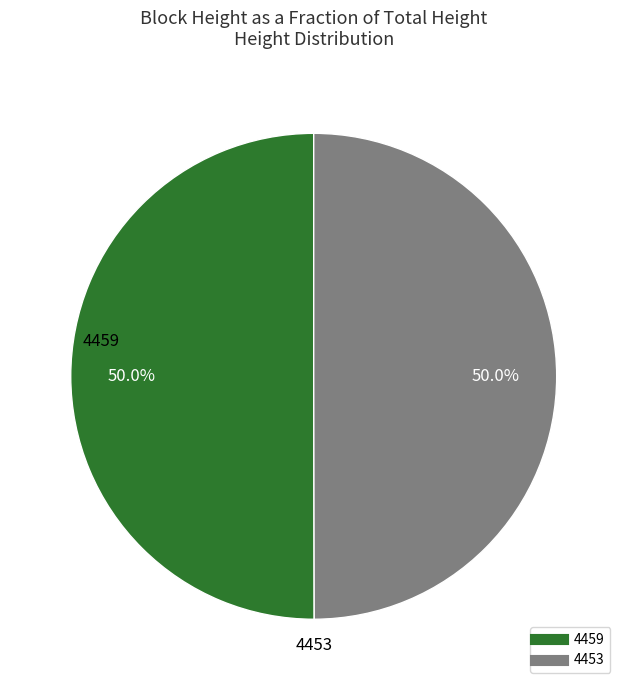

The 4459 slice represents 57% of the pie. True or false?

False